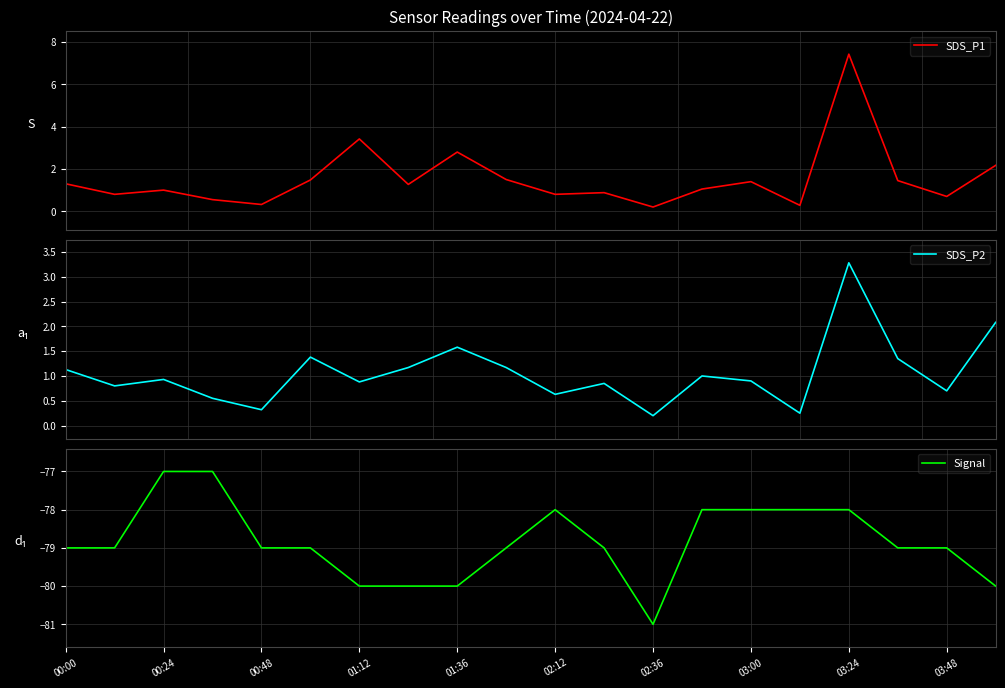

What is the highest value of the SDS_P2 series?

3.3